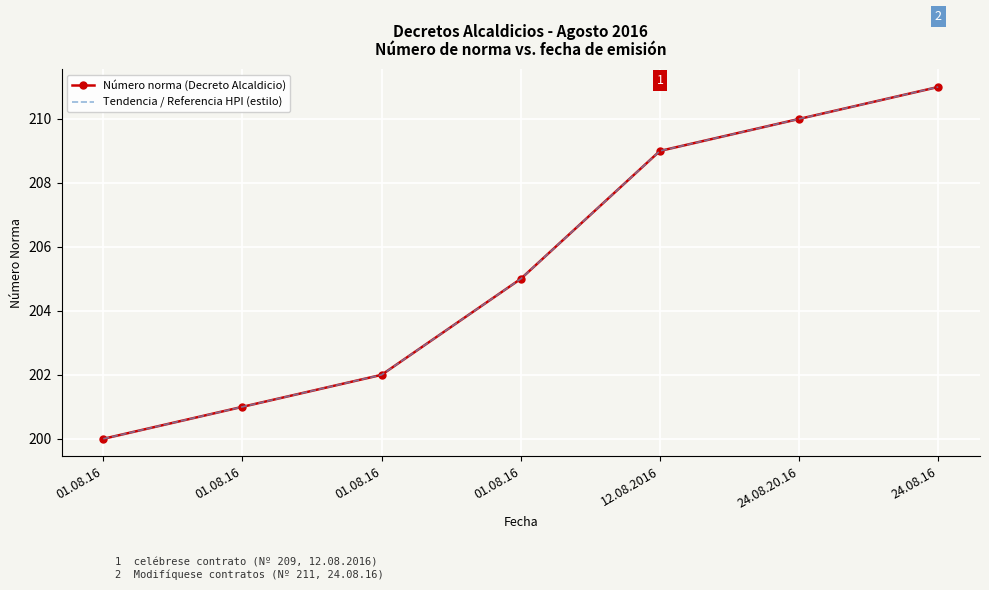

Reading left to right, what are all the values shown in this chart?

Número norma (Decreto Alcaldicio): 200	201	202	205	209	210	211
Tendencia / Referencia HPI (estilo): 200	201	202	205	209	210	211